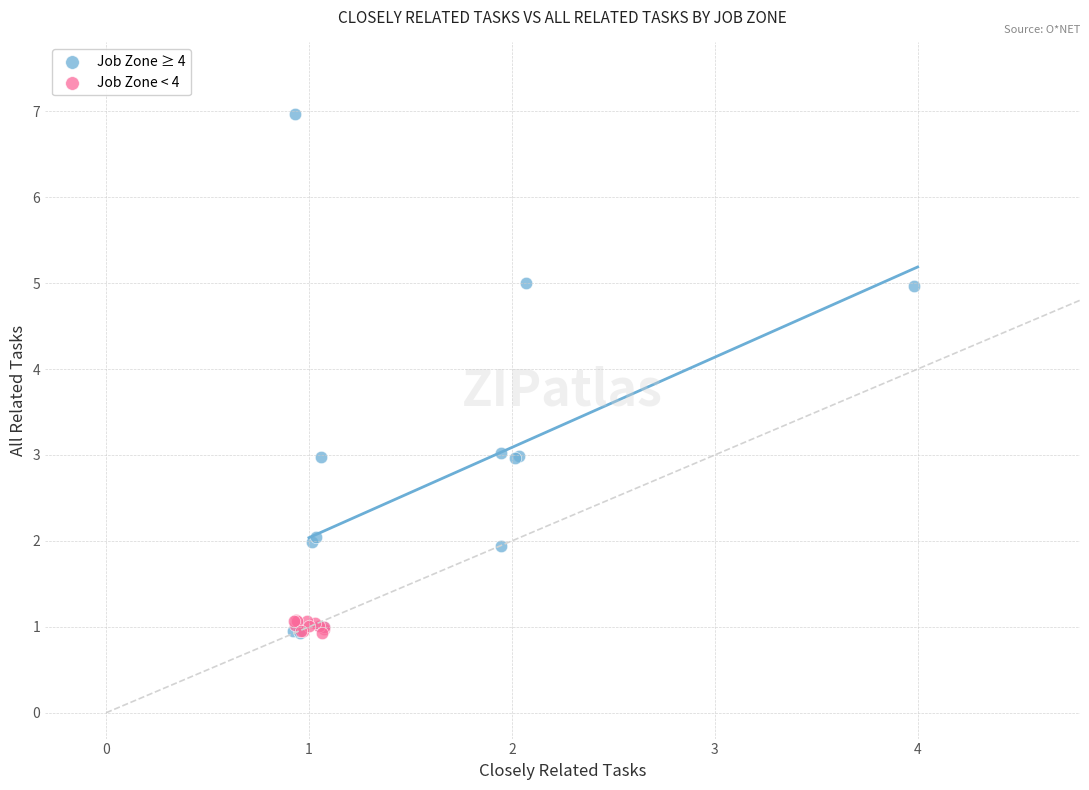

Which series reaches the maximum Y coordinate?

Job Zone ≥ 4